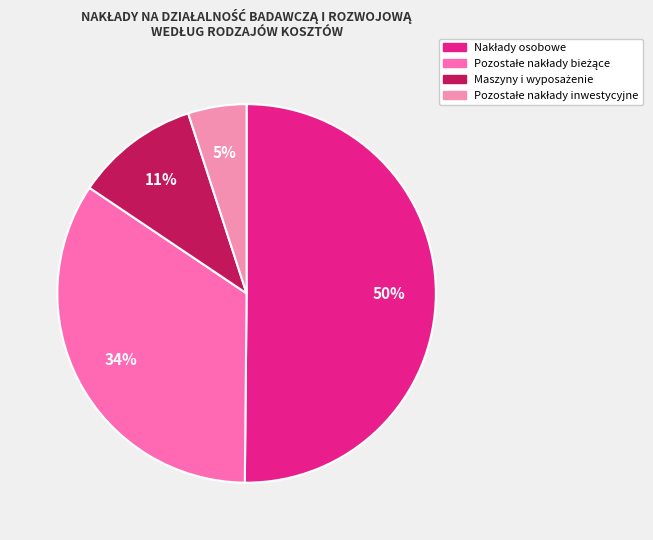

Is it true that Nakłady osobowe is 60% of the pie?

False